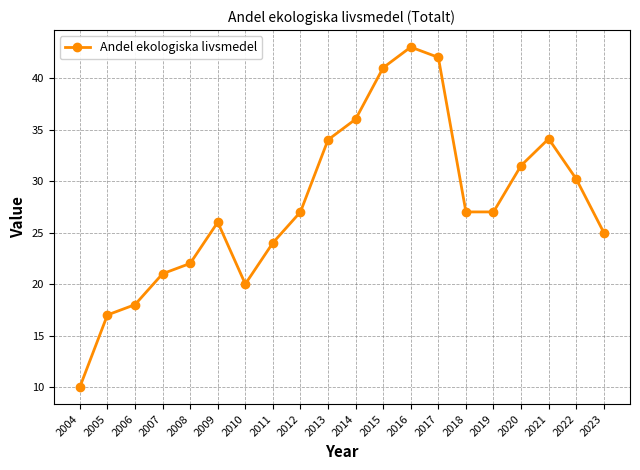

How many lines are shown in the chart?

1